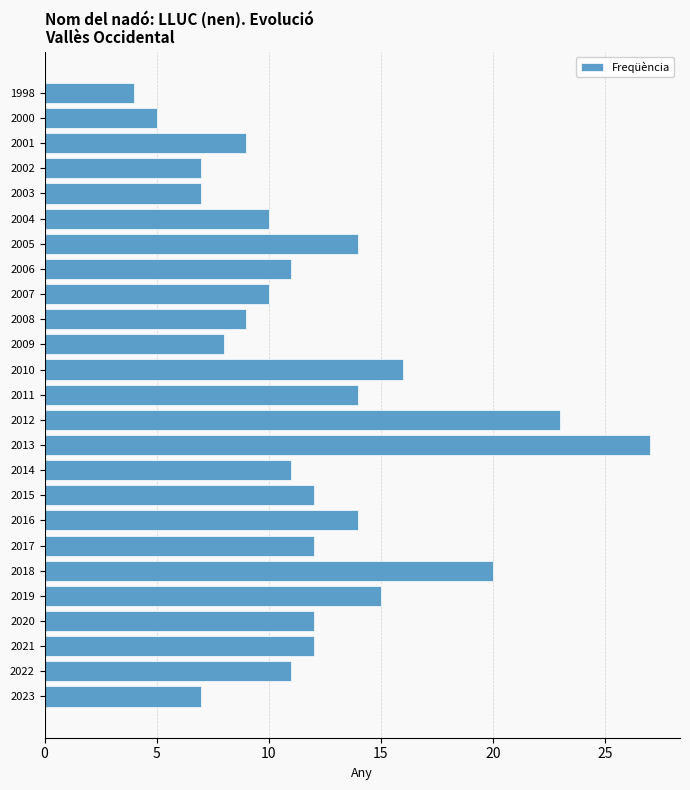

What is the average value?

12